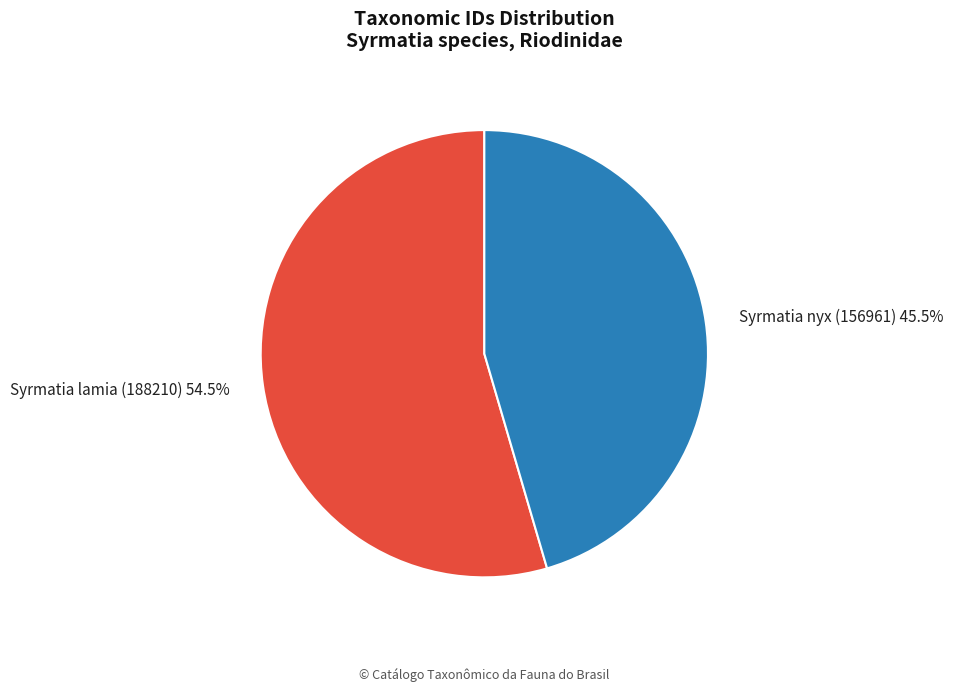

Combined, do Syrmatia nyx (156961) and Syrmatia lamia (188210) account for over 50%?

Yes